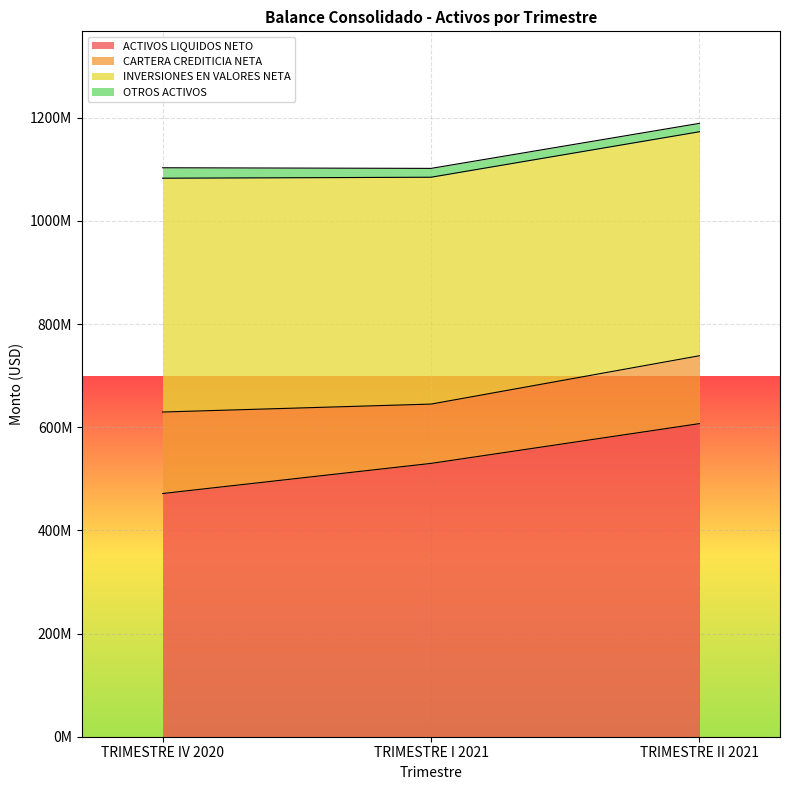

What is the highest value of the CARTERA CREDITICIA NETA series?

157976314.8